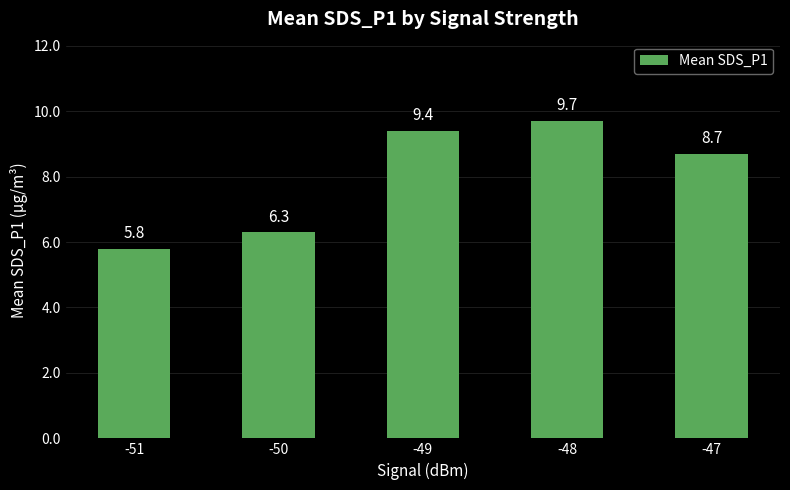

Reading right to left, extract all data points from this chart.

-47=8.7	-48=9.7	-49=9.4	-50=6.3	-51=5.8